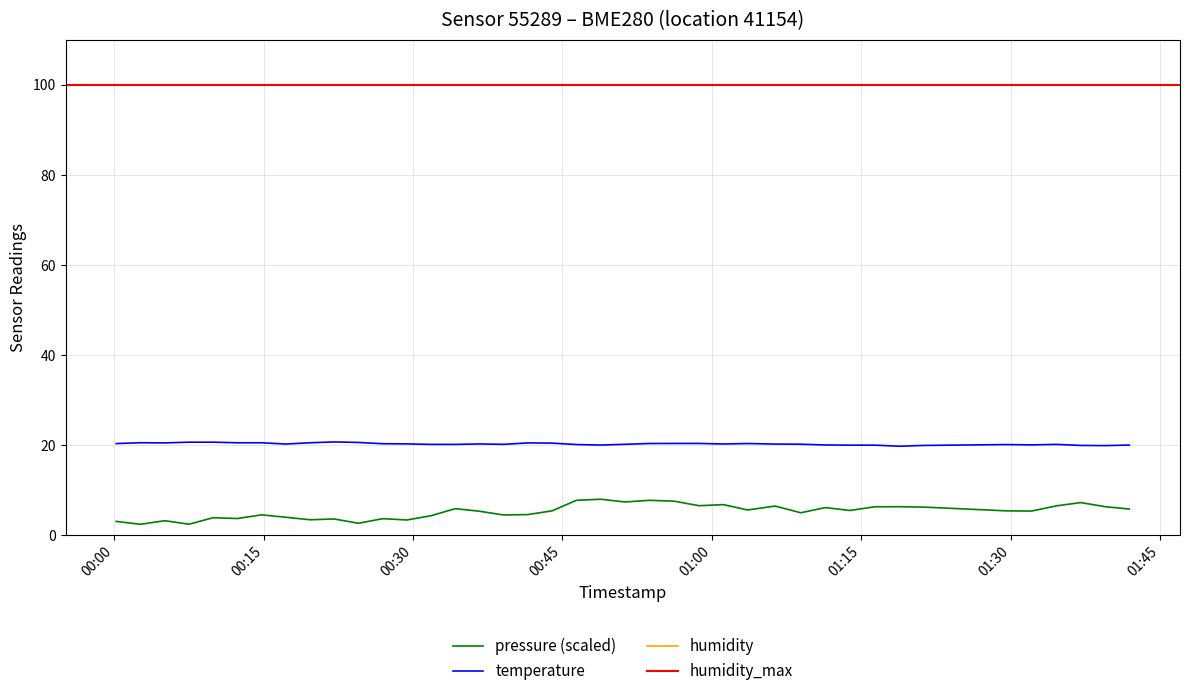

Reading left to right, list all the values displayed in this chart.

pressure: 3.0	2.4	3.2	2.4	3.9	3.7	4.5	4.0	3.4	3.6	2.6	3.6	3.4	4.3	5.9	5.3	4.5	4.6	5.4	7.7	8.0	7.4	7.7	7.5	6.5	6.8	5.6	6.4	5.0	6.1	5.5	6.3	6.3	6.2	5.4	5.3	6.5	7.2	6.3	5.8
temperature: 20.3	20.5	20.5	20.6	20.6	20.5	20.5	20.2	20.5	20.7	20.6	20.3	20.2	20.1	20.1	20.2	20.1	20.5	20.4	20.1	20.0	20.2	20.3	20.4	20.4	20.2	20.3	20.2	20.2	20.0	20.0	20.0	19.7	19.9	20.1	20.0	20.1	19.9	19.9	20.0